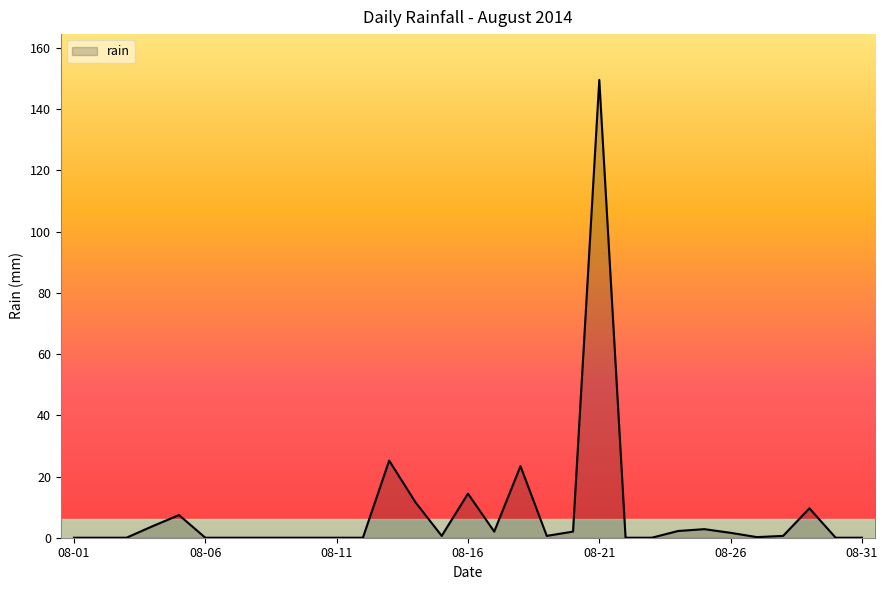

What is the difference between the maximum and minimum values?

149.6